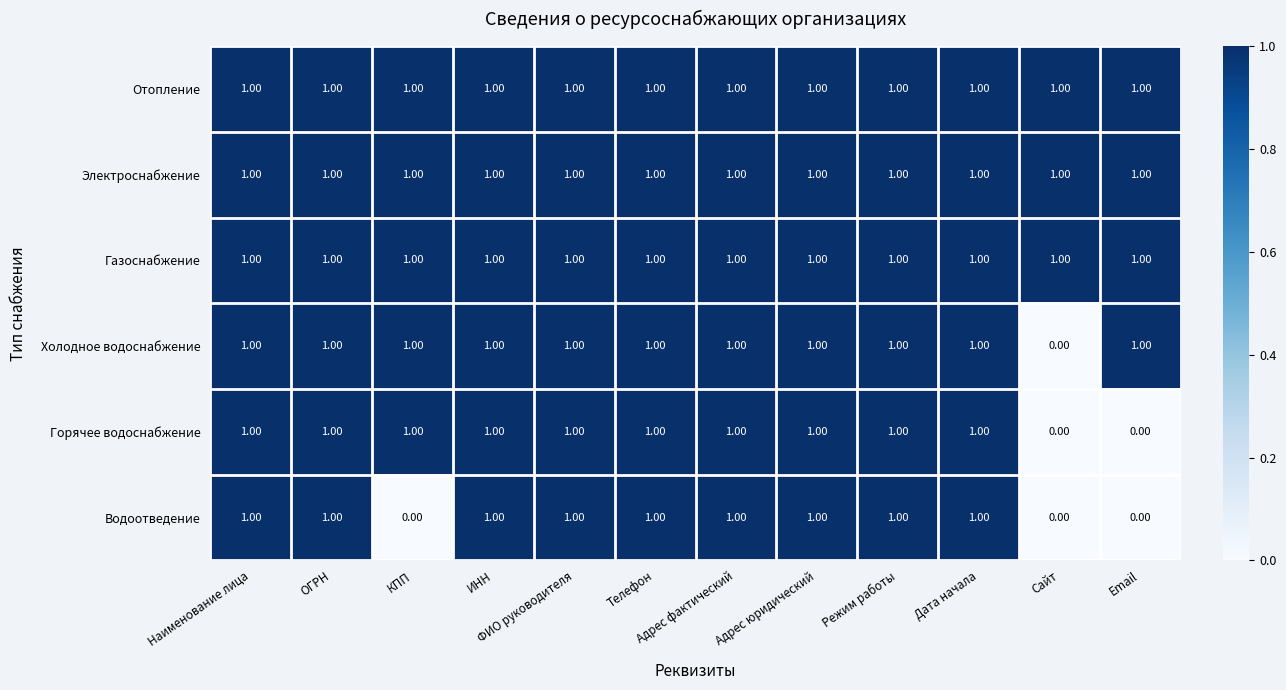

How many distinct data groups are displayed?

6